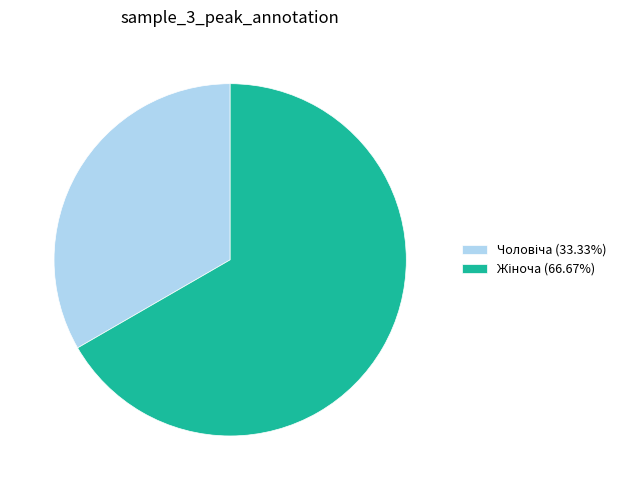

Is there a majority slice in this chart?

Yes